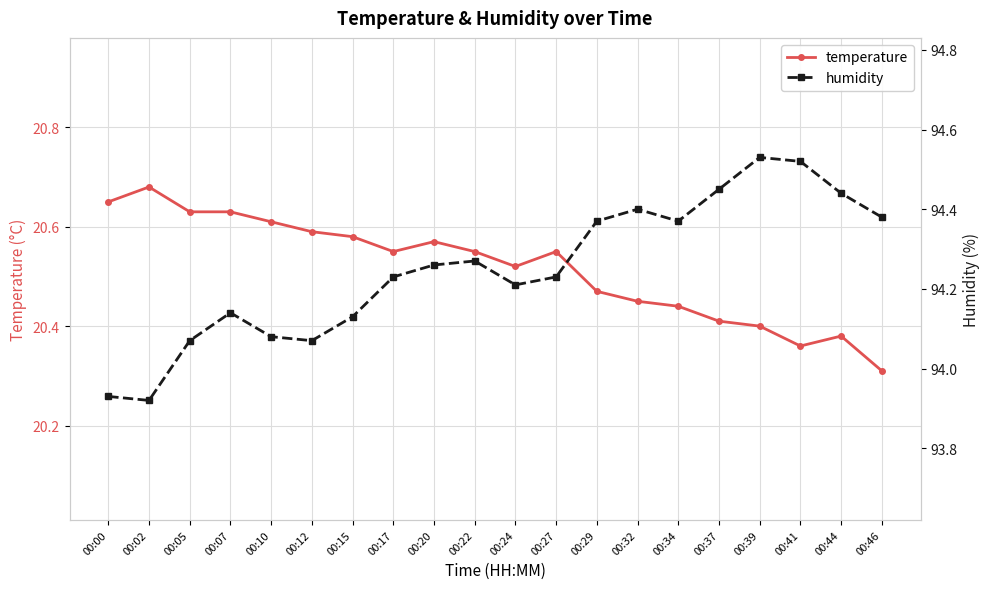

What is the difference between the maximum and minimum values in the humidity series?

0.6